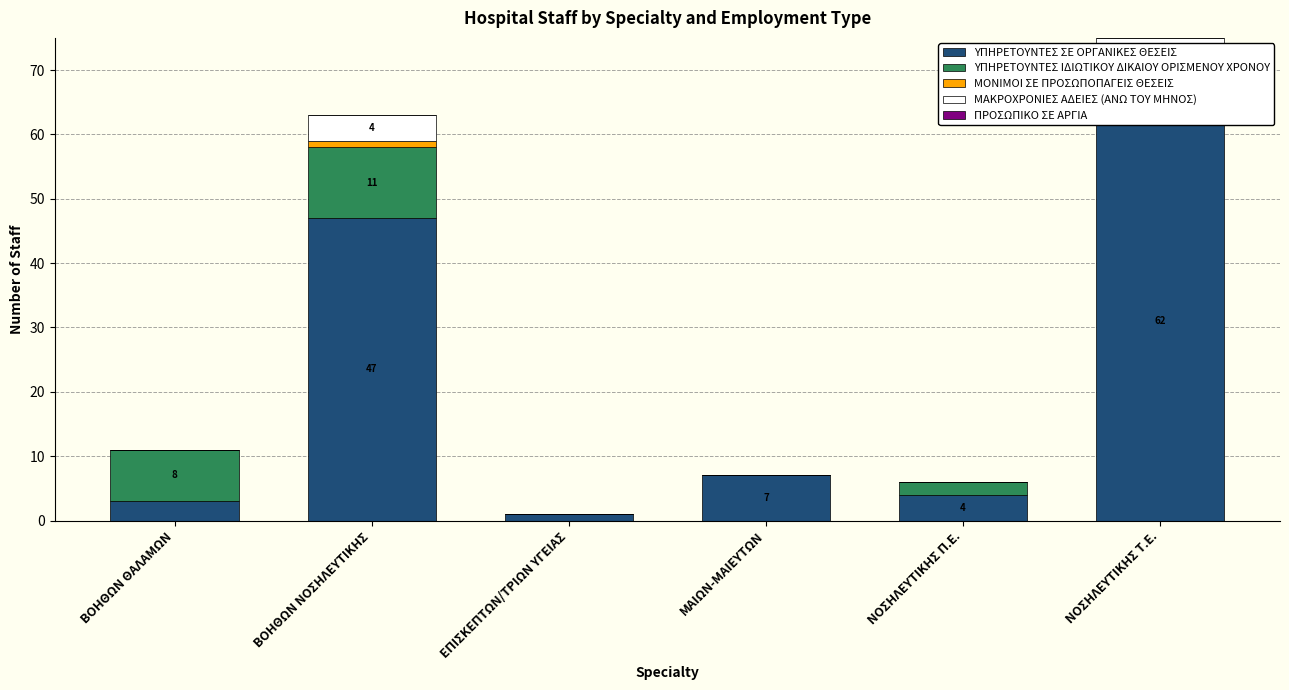

At which category is the sum across all series the highest?

ΝΟΣΗΛΕΥΤΙΚΗΣ Τ.Ε.